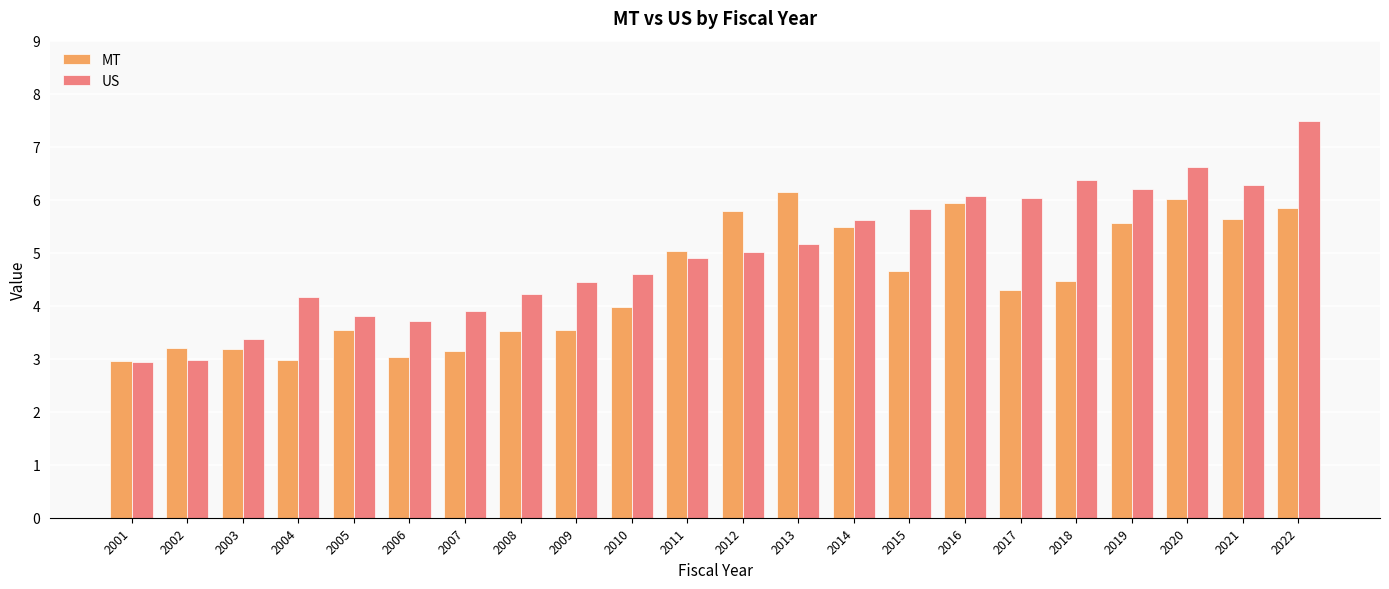

Which series has the largest range (max minus min)?

US